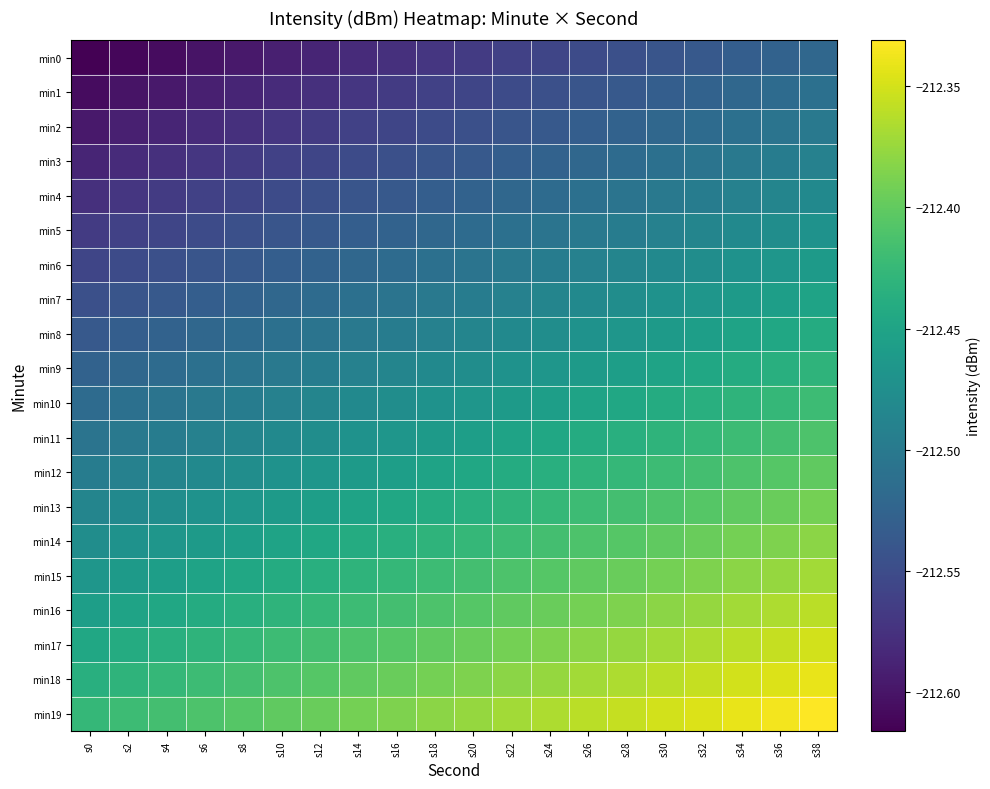

What is the smallest value displayed?

-212.6